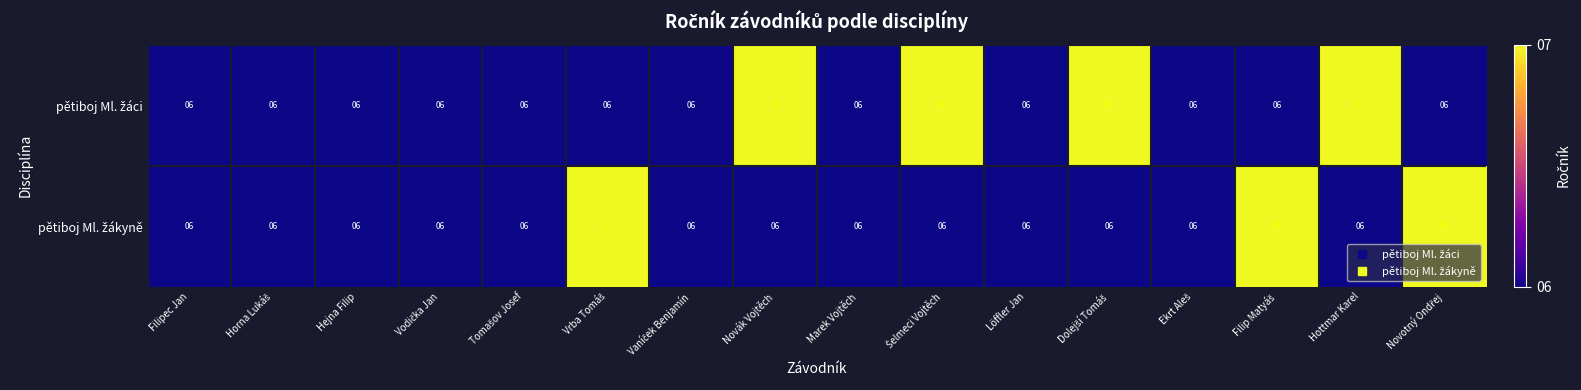

What is the total value across all series at Marek Vojtěch?

12